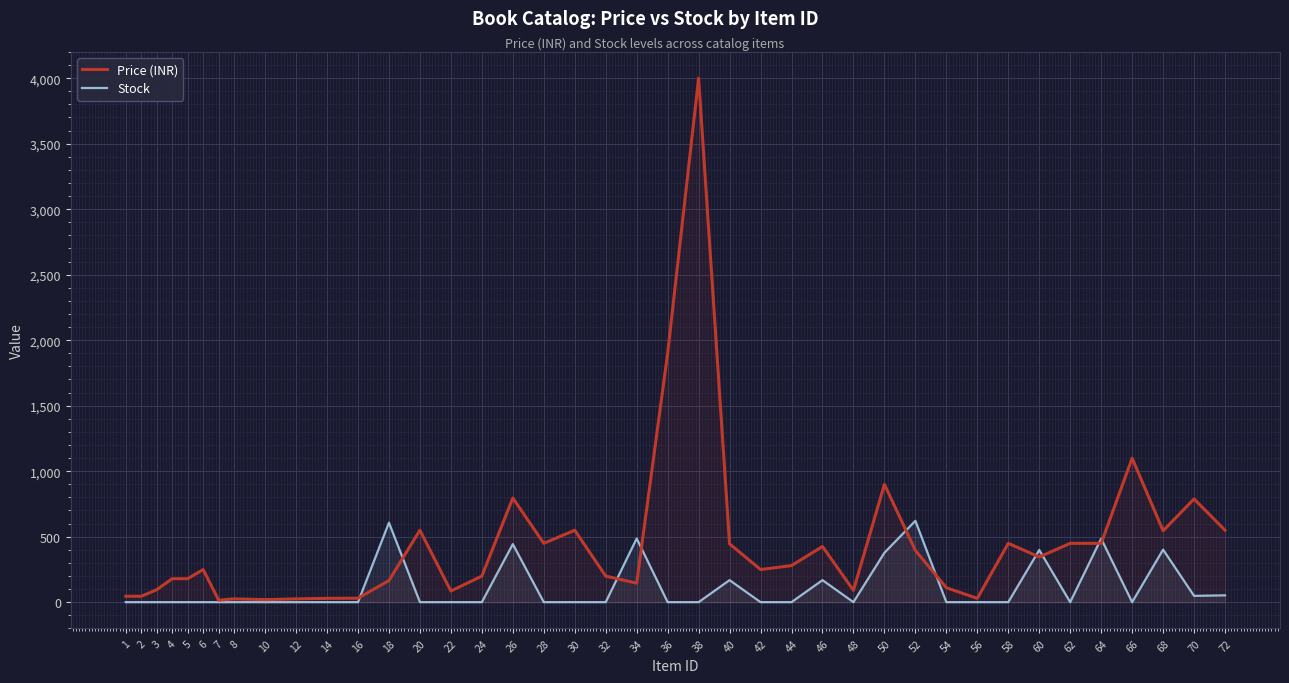

Which series has the largest total across all categories?

Price (INR)